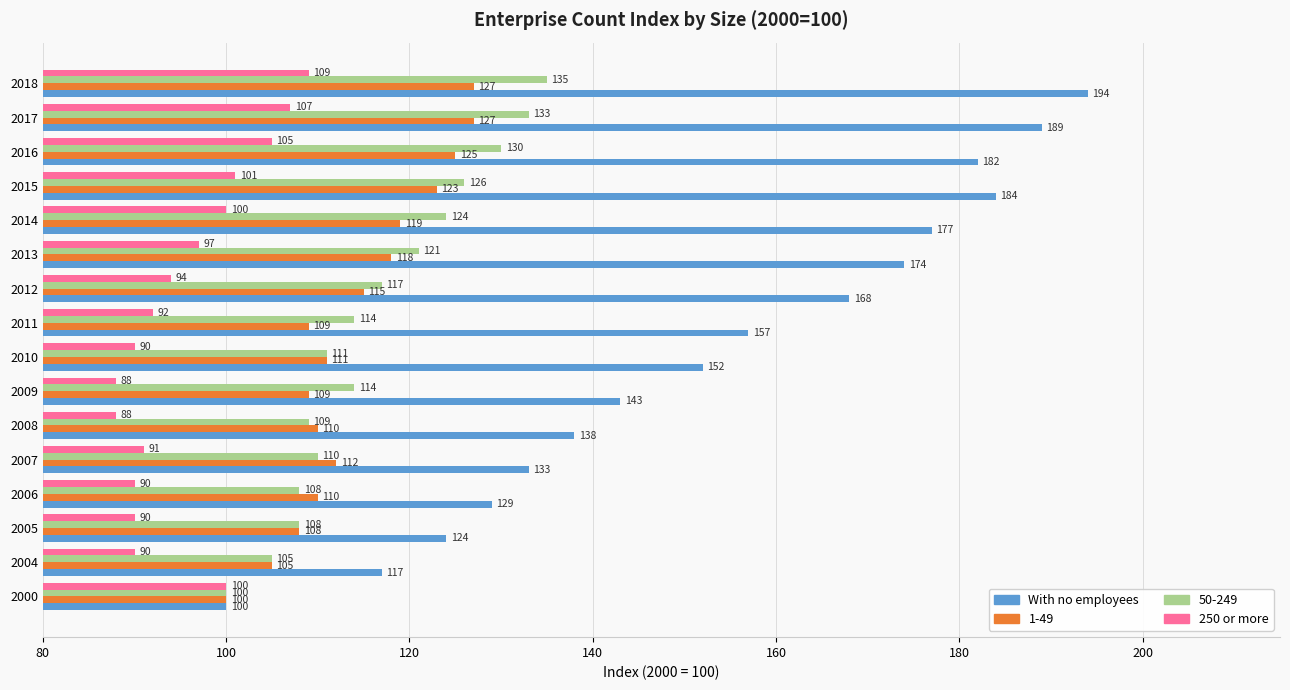

True or false: 250 or more has a value of 140 at 2013.

False